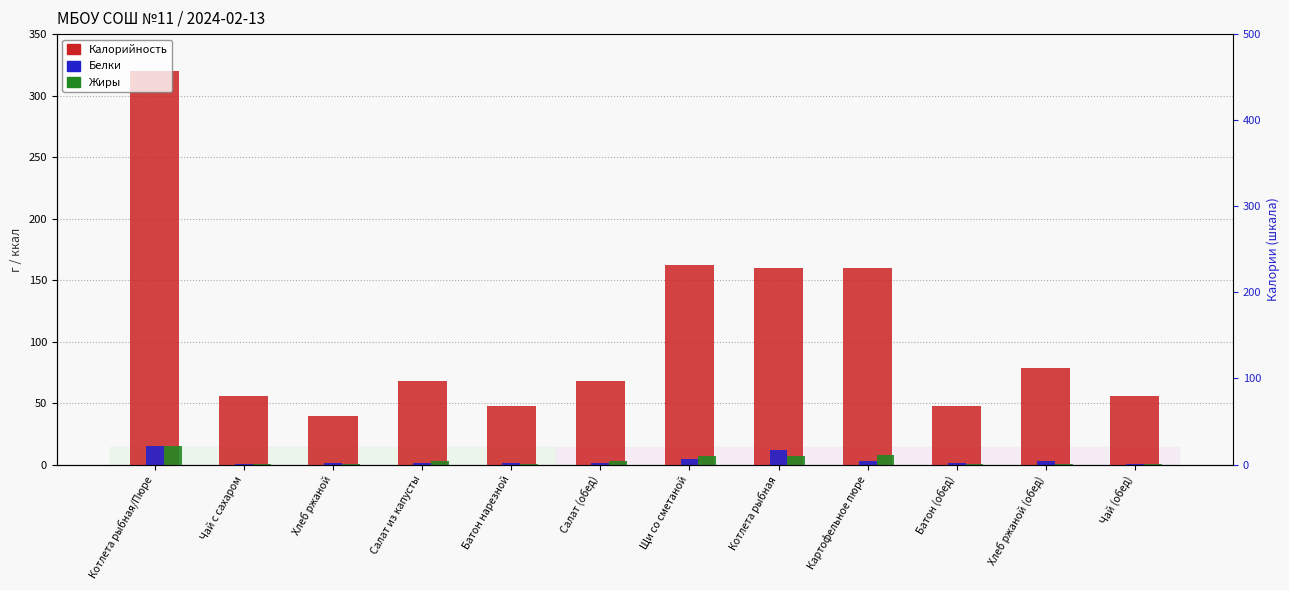

How many distinct data groups are displayed?

3